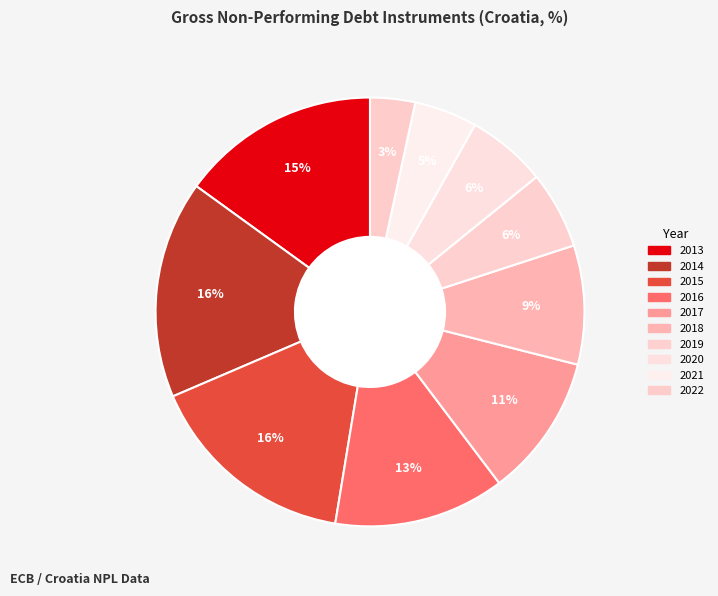

Is there a majority slice in this chart?

No